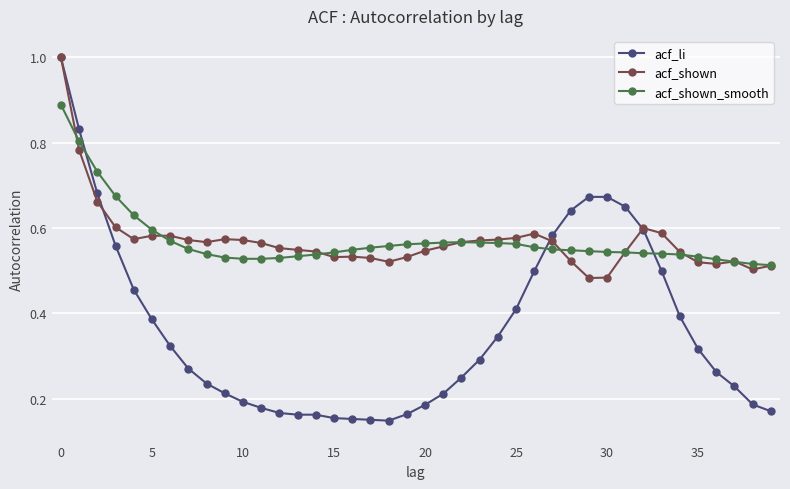

Which series has the largest range (max minus min)?

acf_li